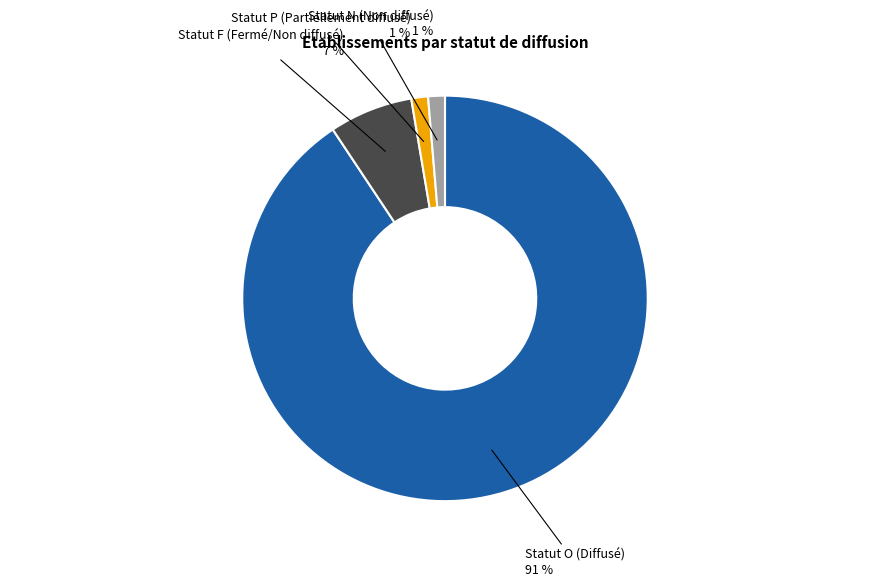

Which category accounts for the majority?

Statut O (Diffusé)